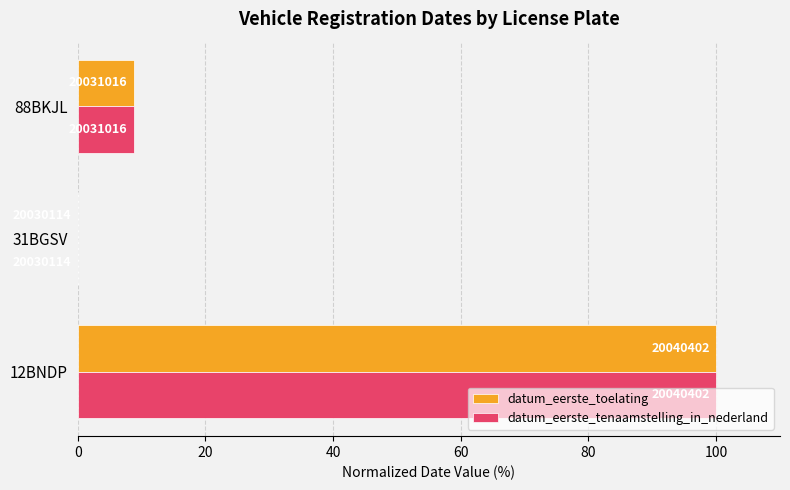

What are all the series names shown in the legend?

datum_eerste_toelating, datum_eerste_tenaamstelling_in_nederland